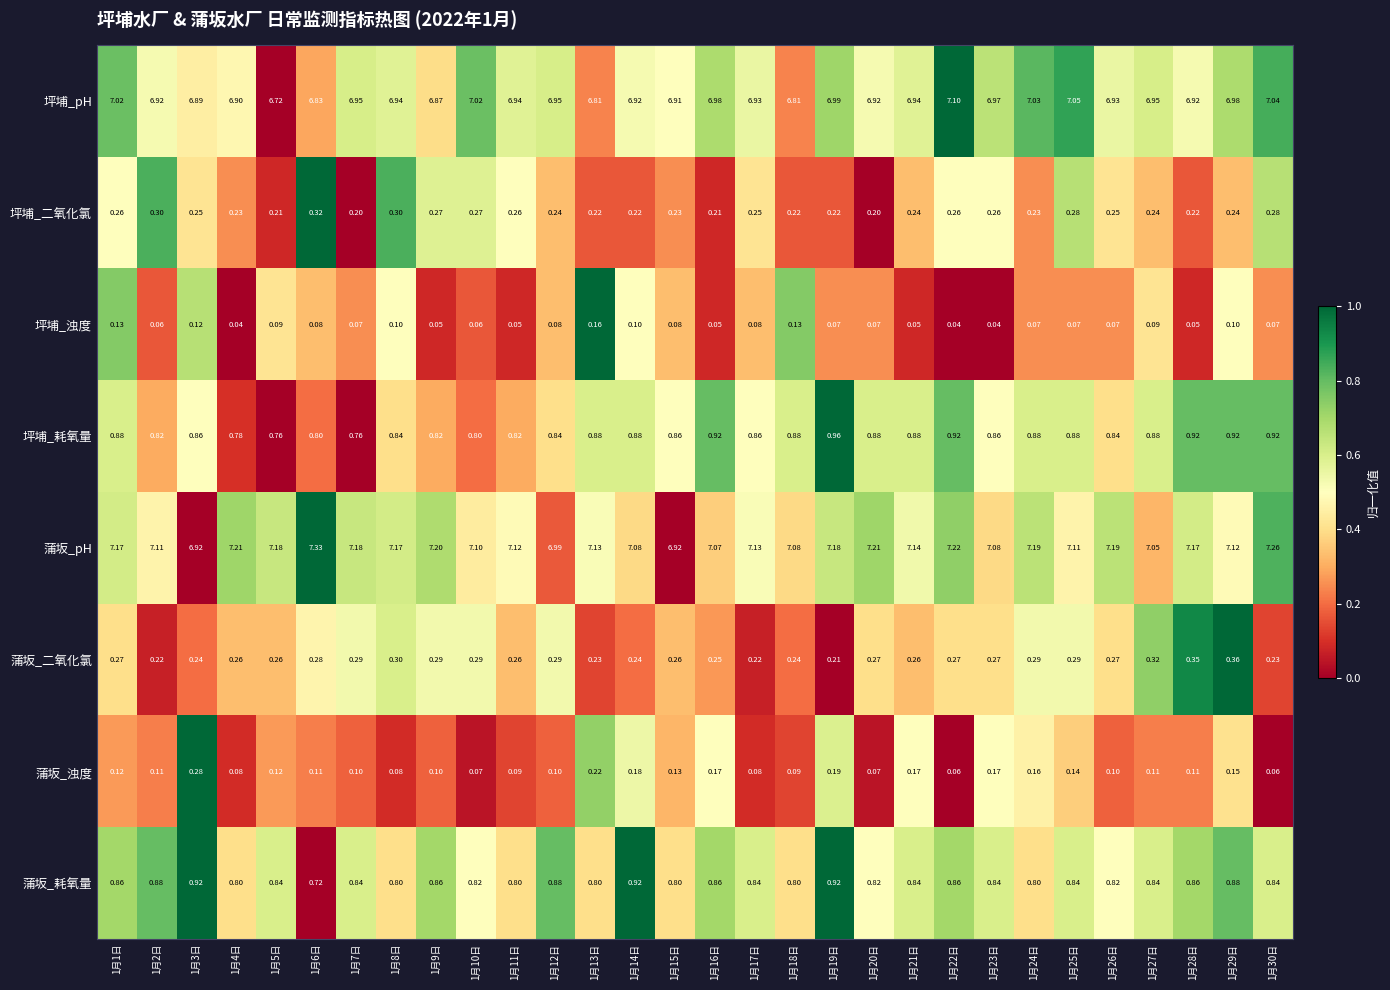

At how many categories does at least one series exceed 0?

30